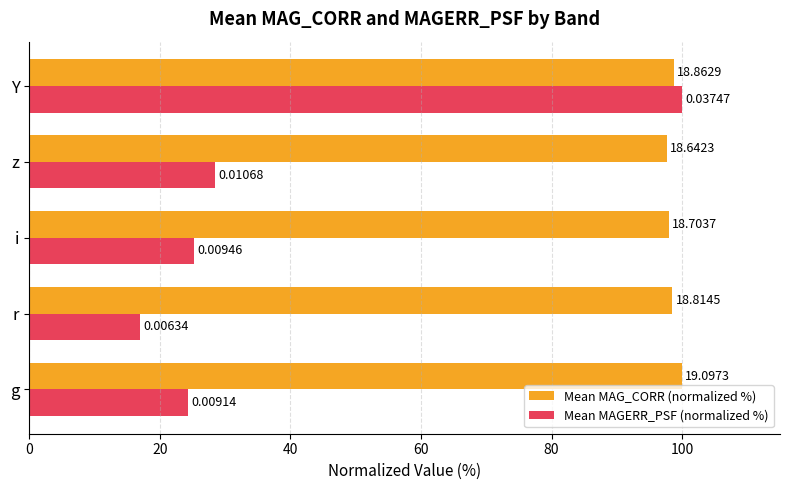

What is the minimum value for Mean MAG_CORR (normalized %)?

97.6